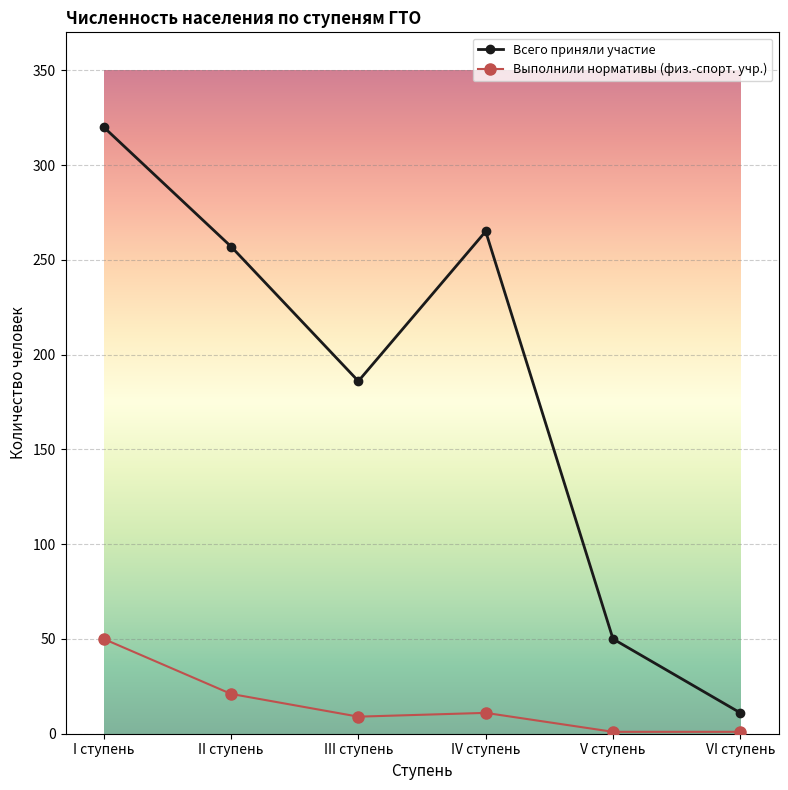

What is the spread (max minus min) of values at II ступень?

236